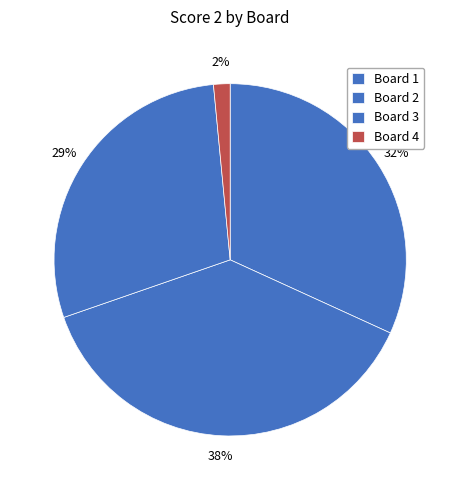

What is the ratio of the value at Board 2 to the value at Board 1?

1.2